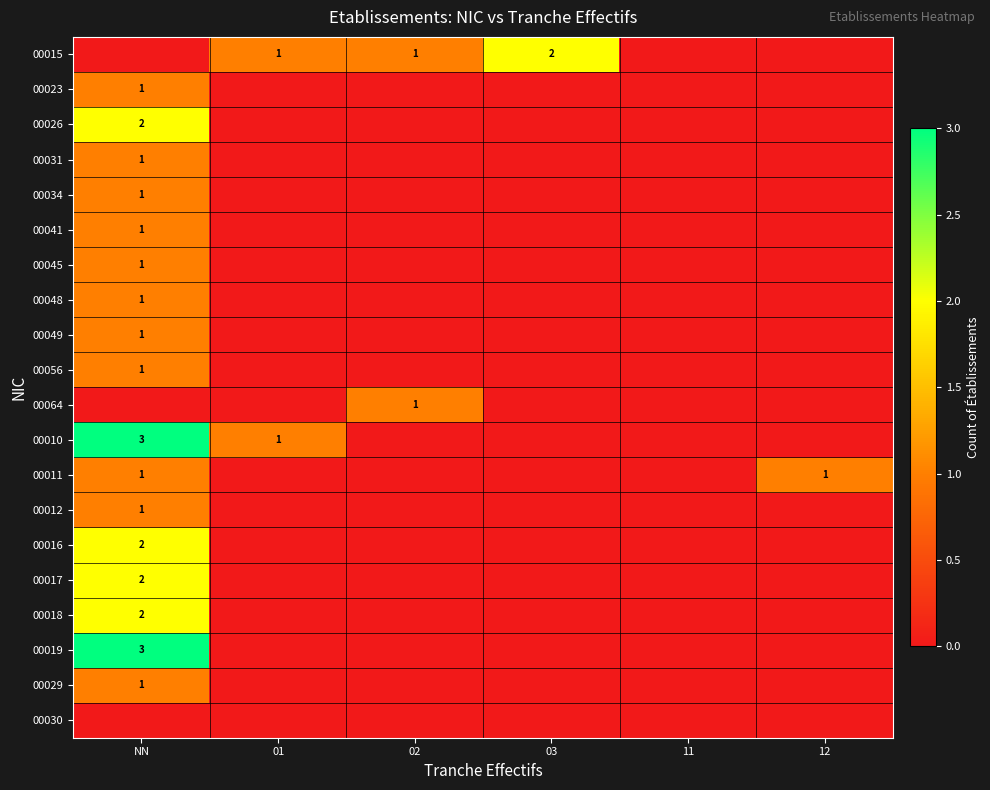

Is it true that 00015 equals 0 at 02?

False